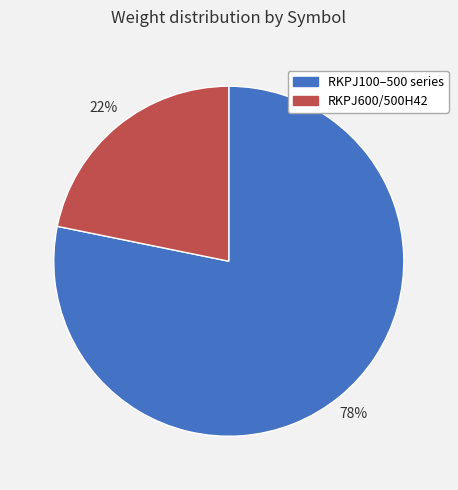

Which has a higher value, RKPJ600/500H42 or RKPJ100–500 series?

RKPJ100–500 series